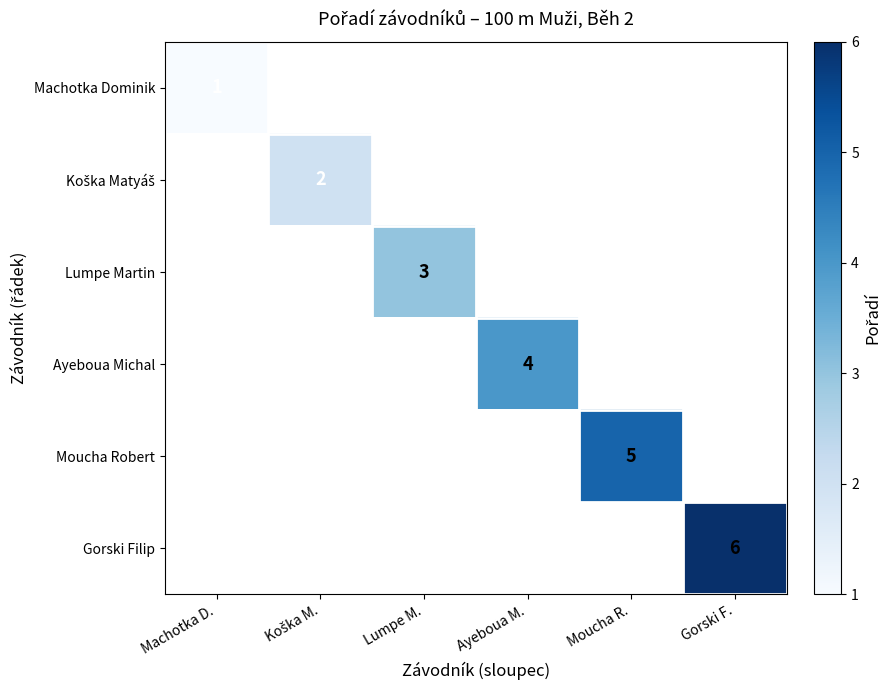

The value of Ayeboua Michal at Ayeboua M. is 1. True or false?

False